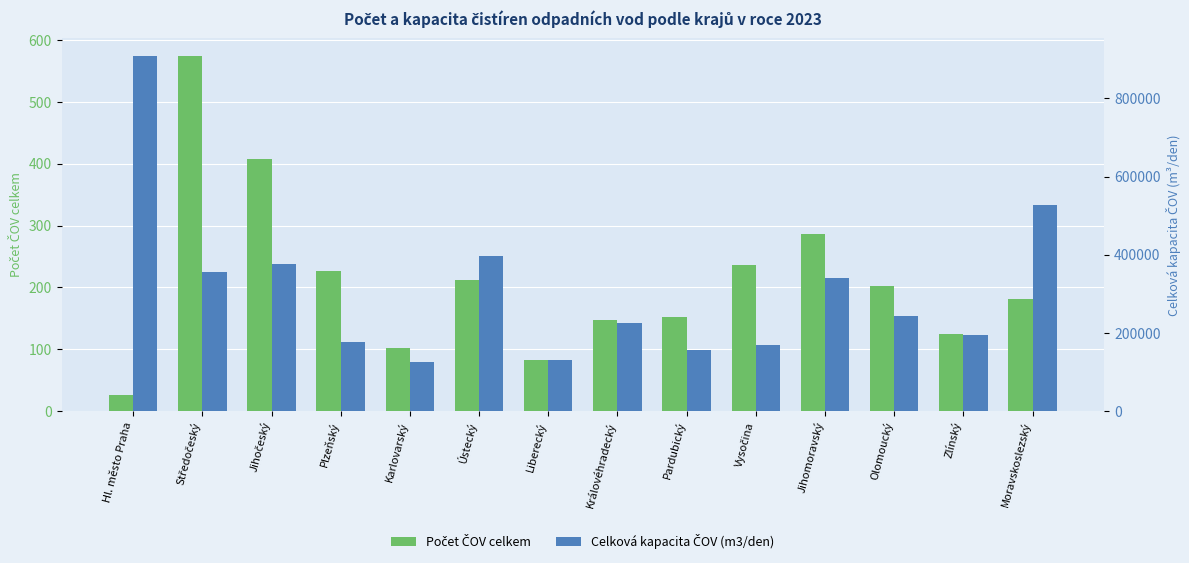

The value of Celková kapacita ČOV (m3/den) at Královéhradecký is 224682. True or false?

True